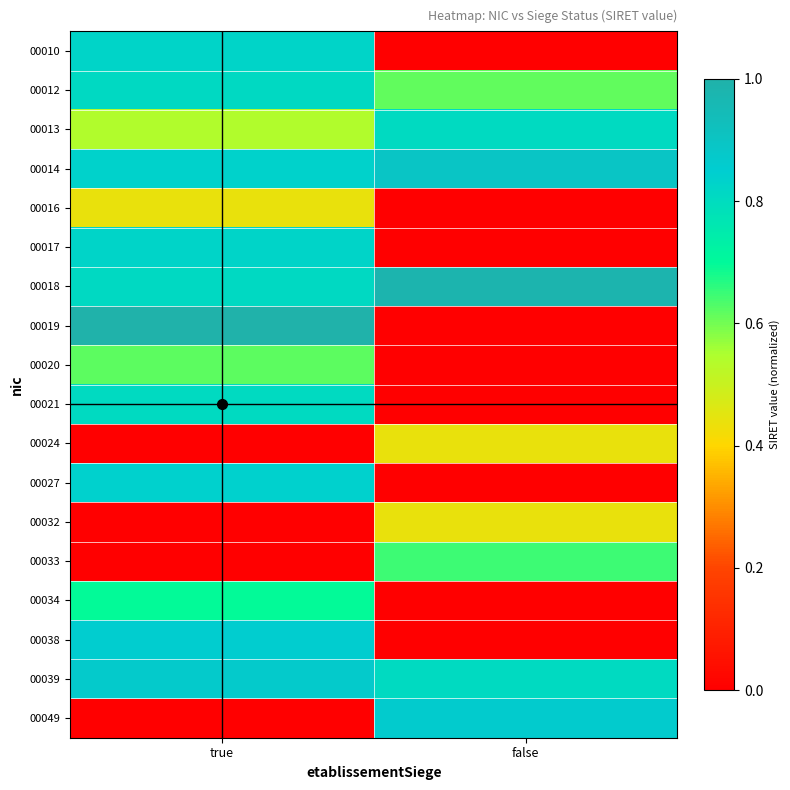

Rank the series at false from lowest to highest value.

00010, 00016, 00017, 00019, 00020, 00021, 00027, 00034, 00038, 00024, 00032, 00012, 00033, 00013, 00039, 00049, 00014, 00018